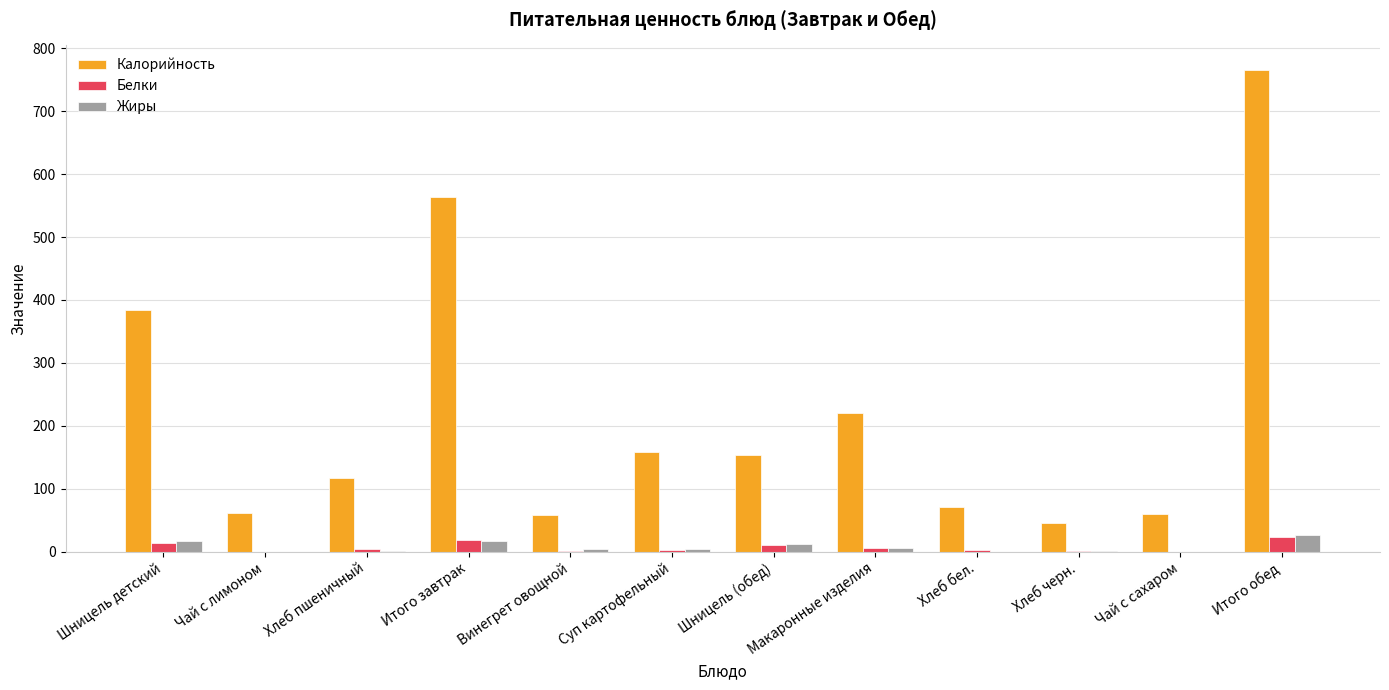

What is the maximum value for Белки?

23.4